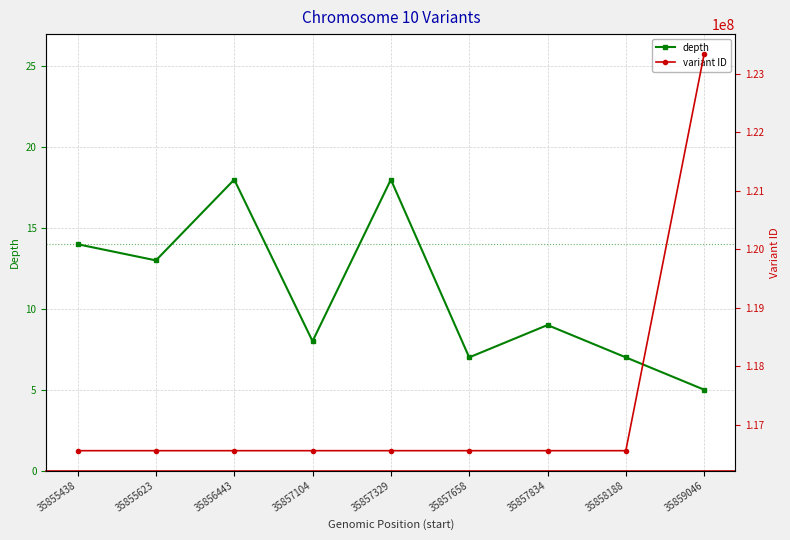

What is the total value across all series at 35856443?

116558660